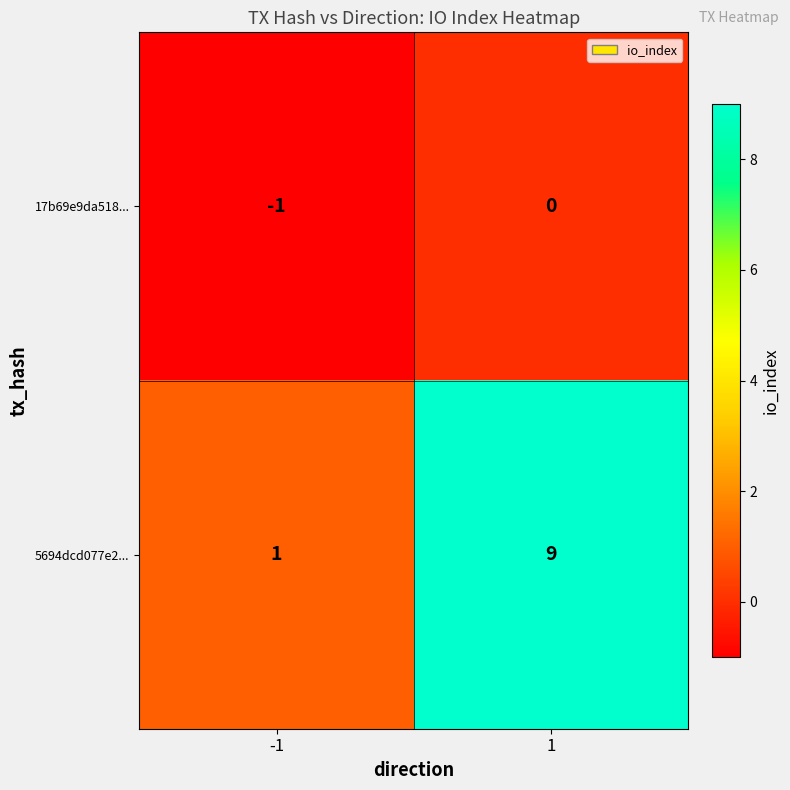

The 5694dcd077e2... series shows 2 at 1. True or false?

False